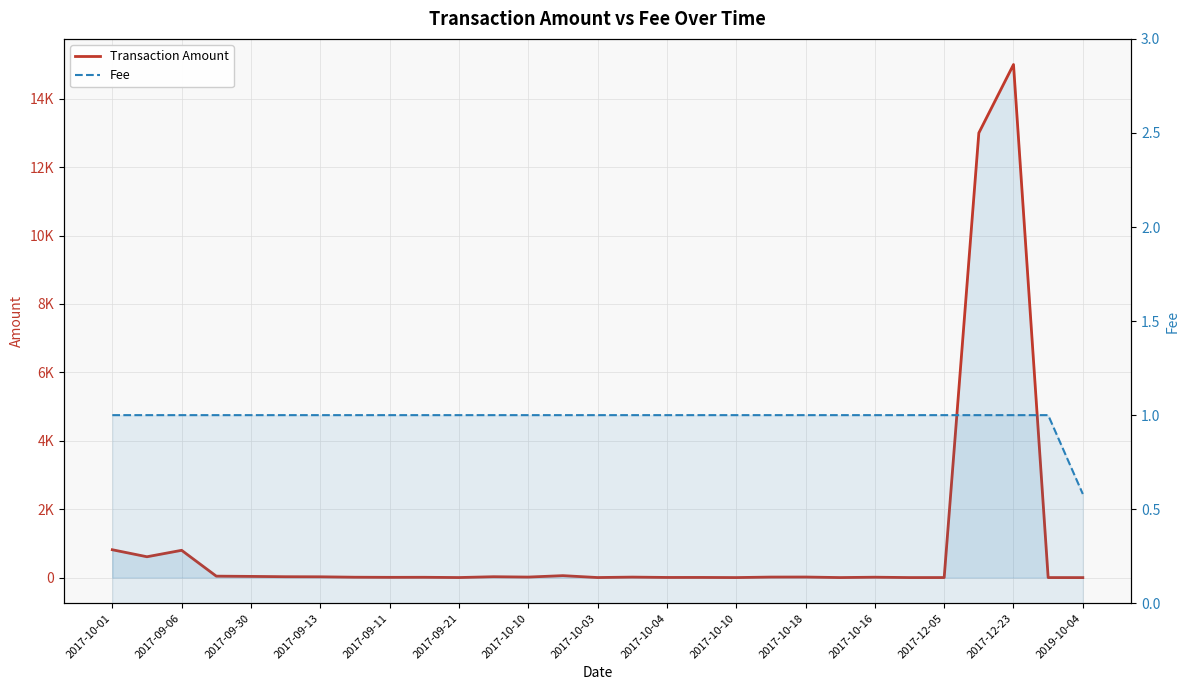

What is the label of the 7th point from the left?

2017-09-13